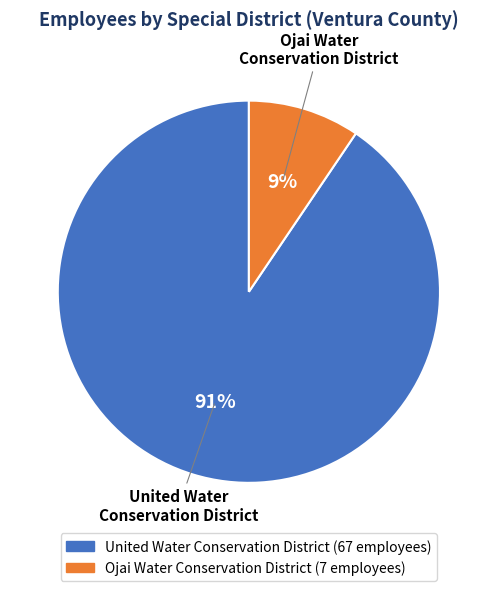

What is the majority slice?

United Water Conservation District